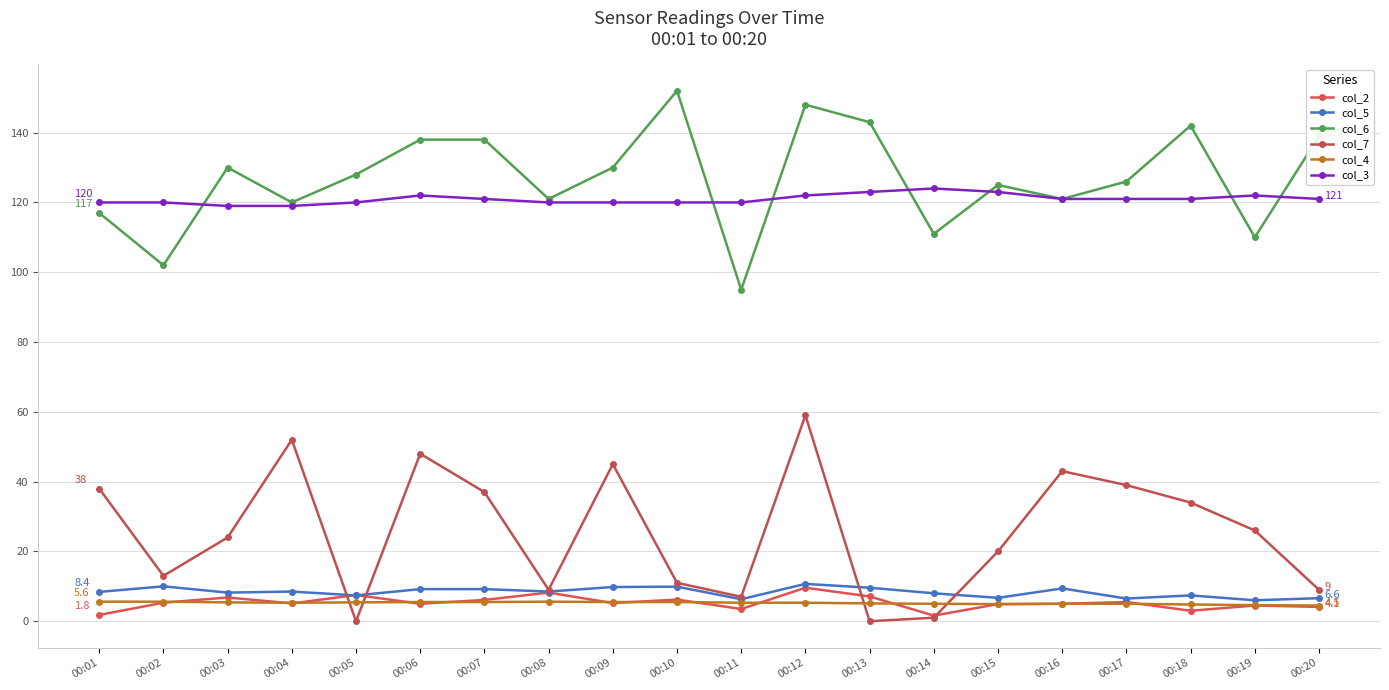

List the series in order of their peak value, lowest first.

col_4, col_2, col_5, col_7, col_3, col_6